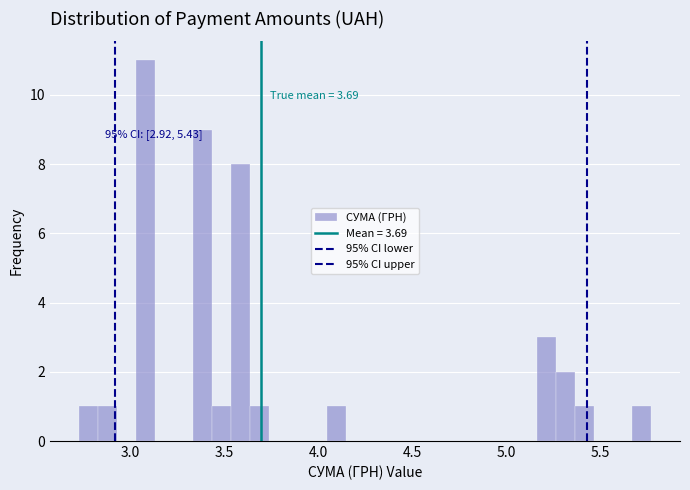

Read against the x-axis, roughly where is the centre of the tallest bar?

3.10